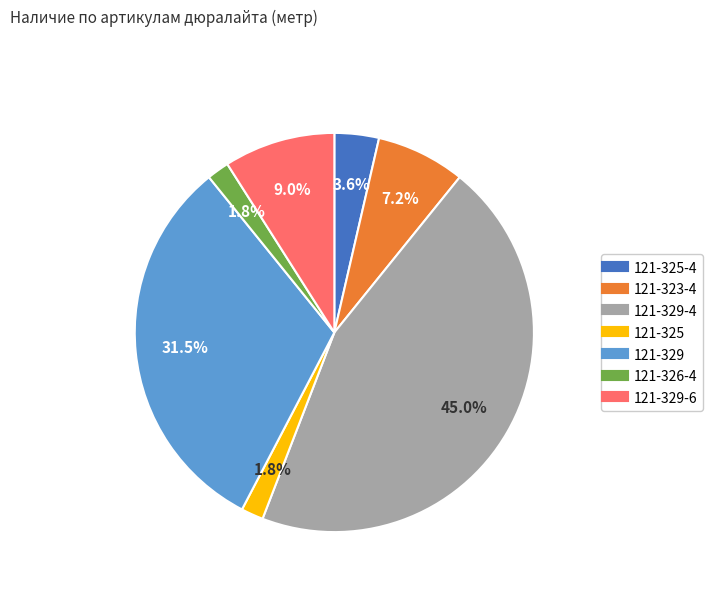

Is there a majority slice in this chart?

No